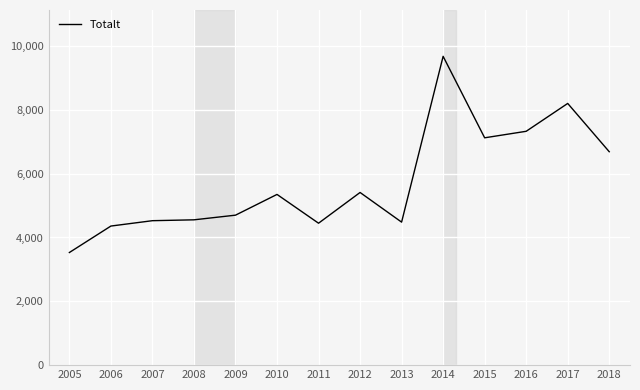

How many values are below 5349?

7